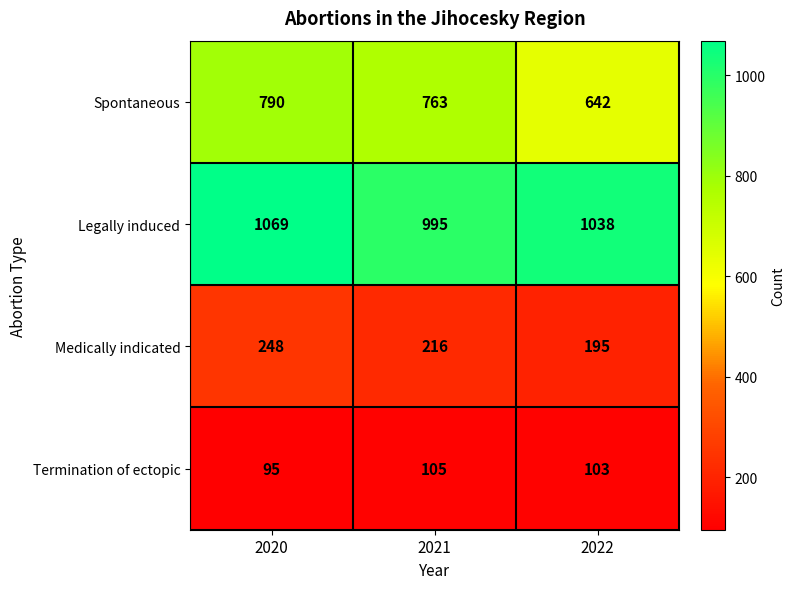

At 2020, list the series in order from smallest to largest.

Termination of ectopic, Medically indicated, Spontaneous, Legally induced